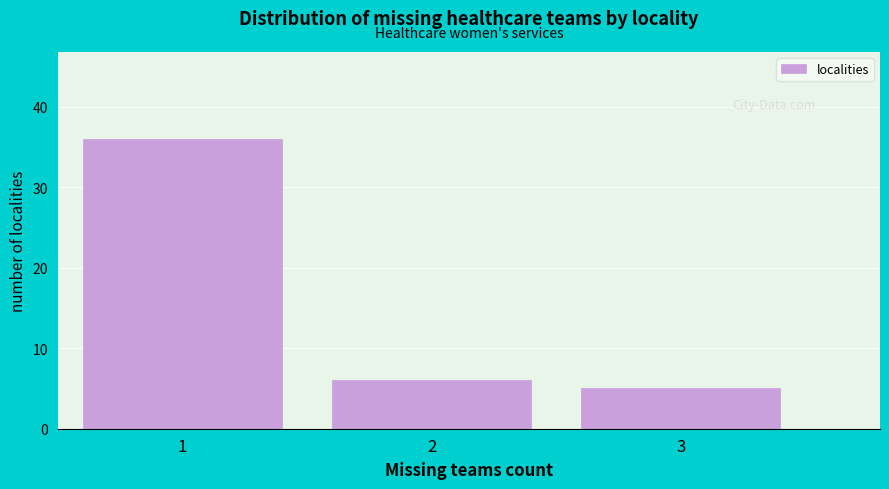

Over which range of the x-axis is the bar tallest?

0.5 to 1.5